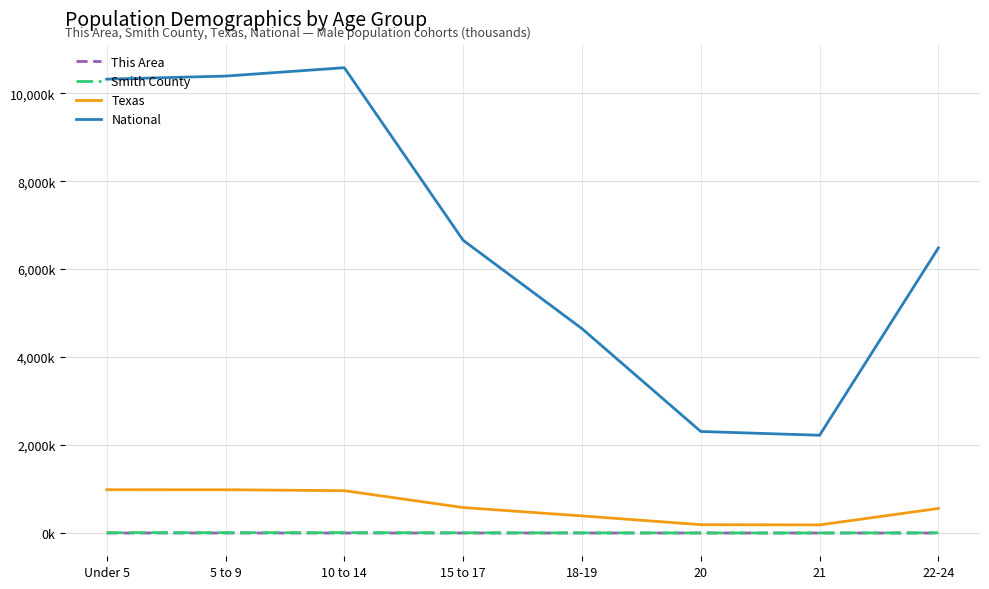

Which series has the widest spread of values?

National